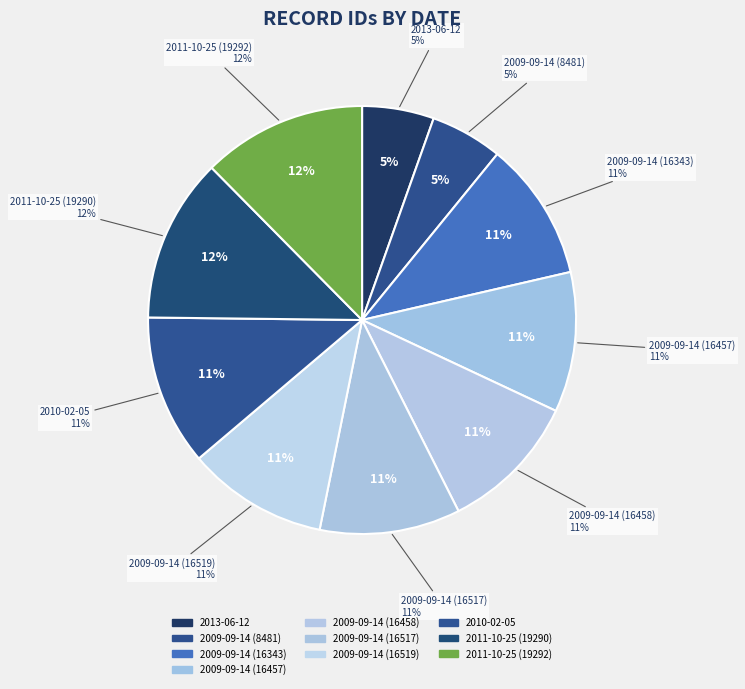

Is there a majority slice in this chart?

No